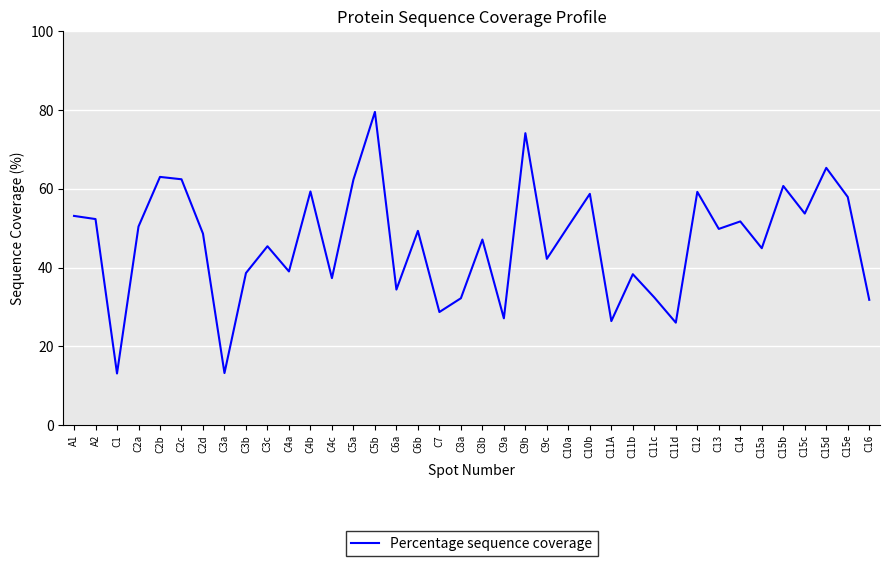

At which category does the data reach its first local valley?

C1